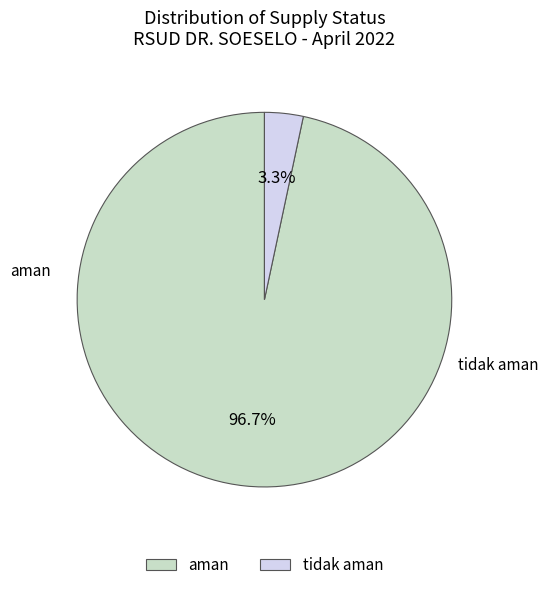

Is it true that aman is 92% of the pie?

False